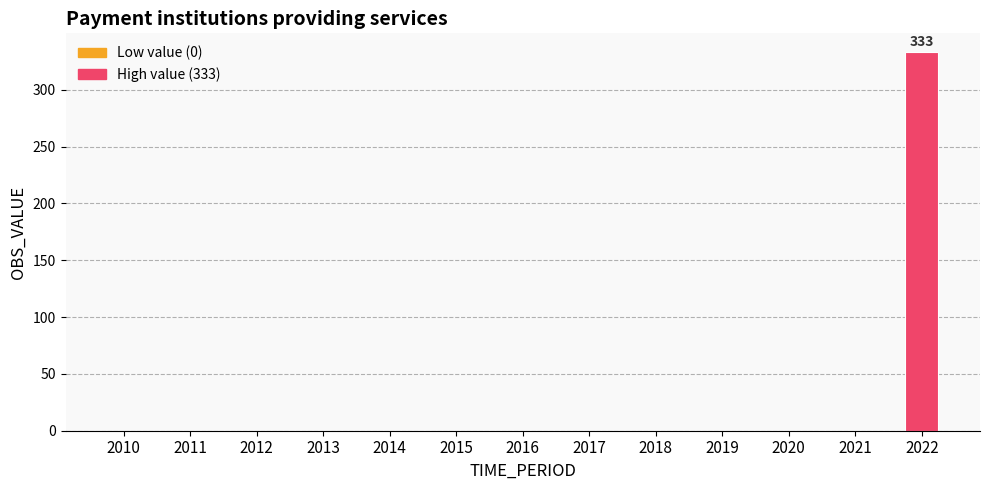

Which has a higher value, 2014 or 2022?

2022